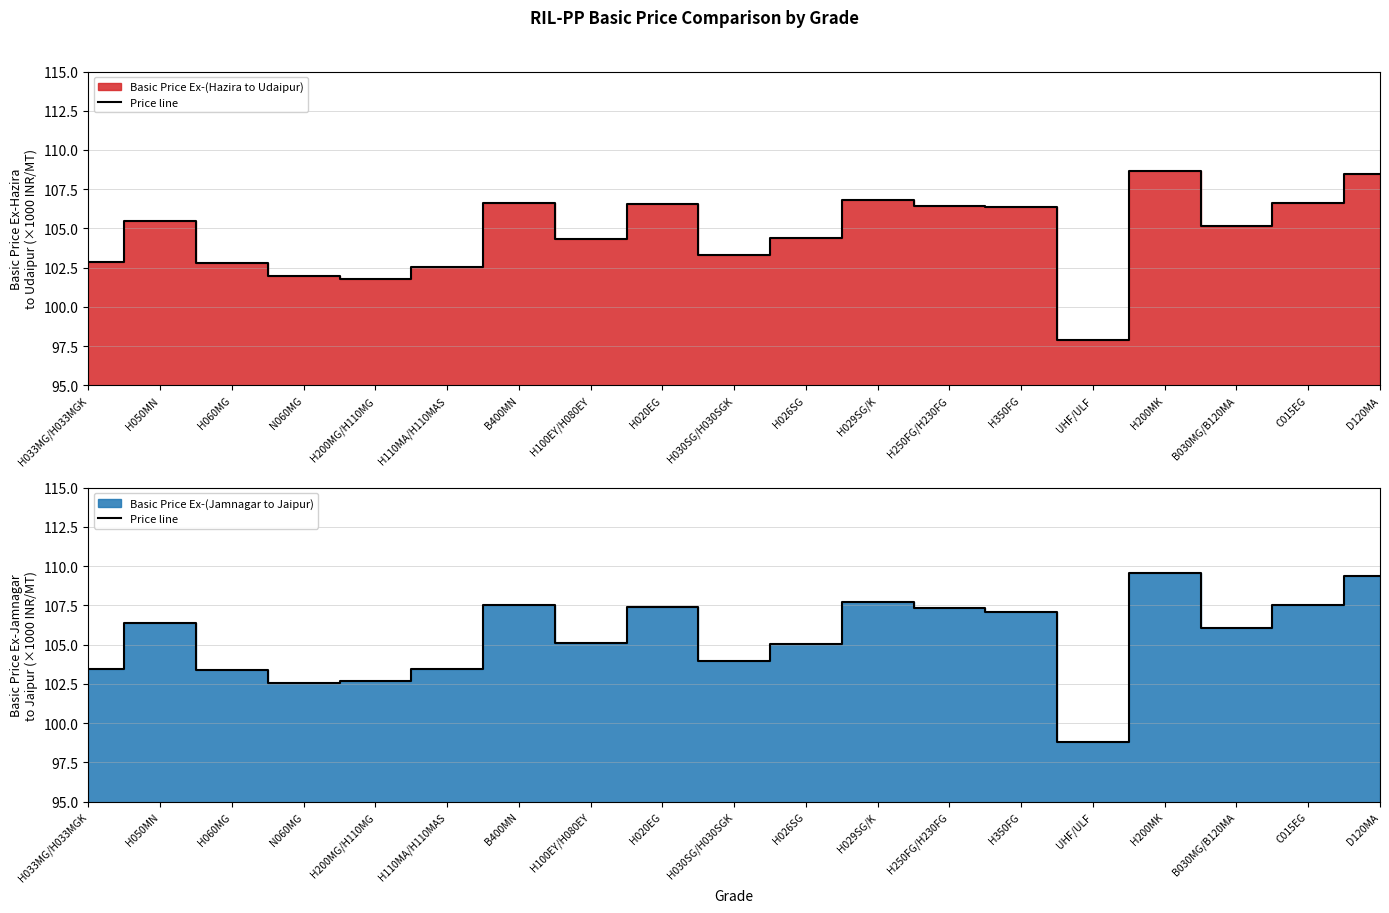

What is the label of the 15th point from the right?

H200MG/H110MG